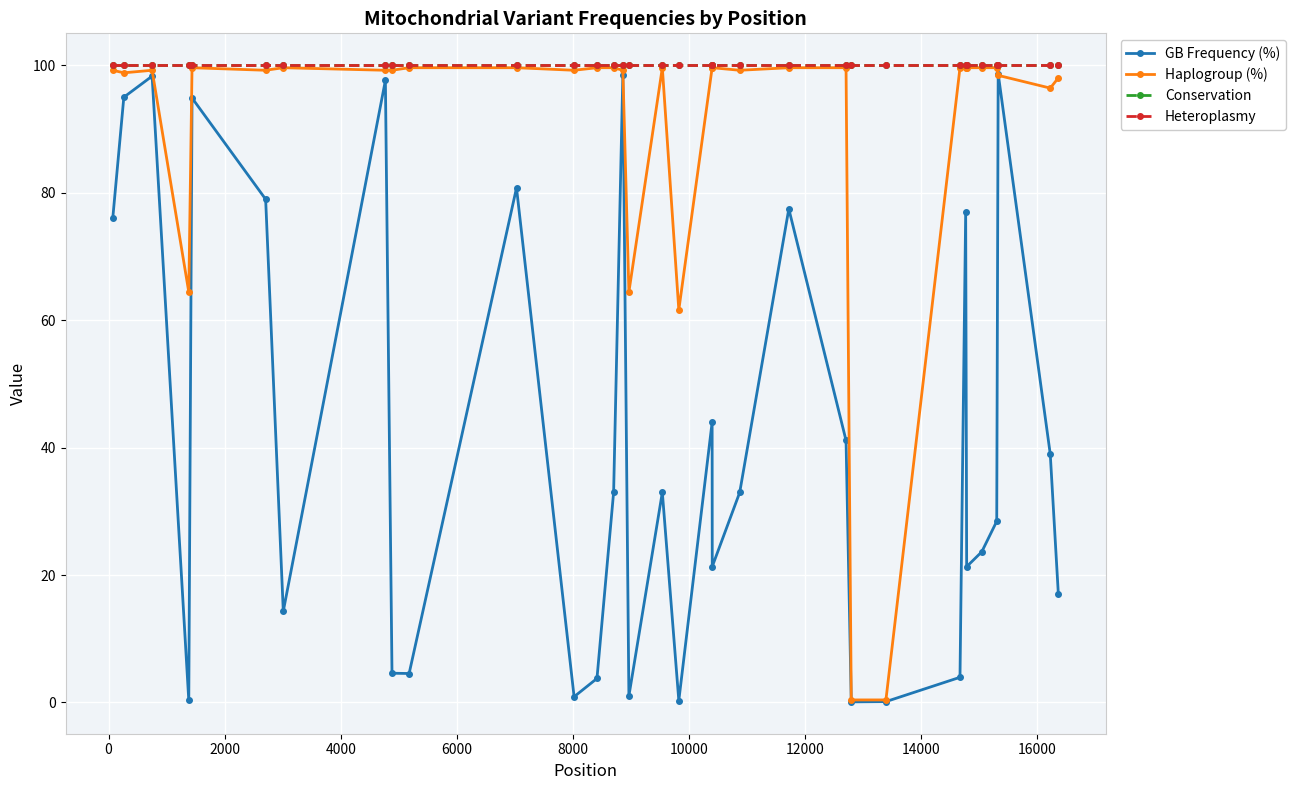

Which series has the largest total across all categories?

Conservation